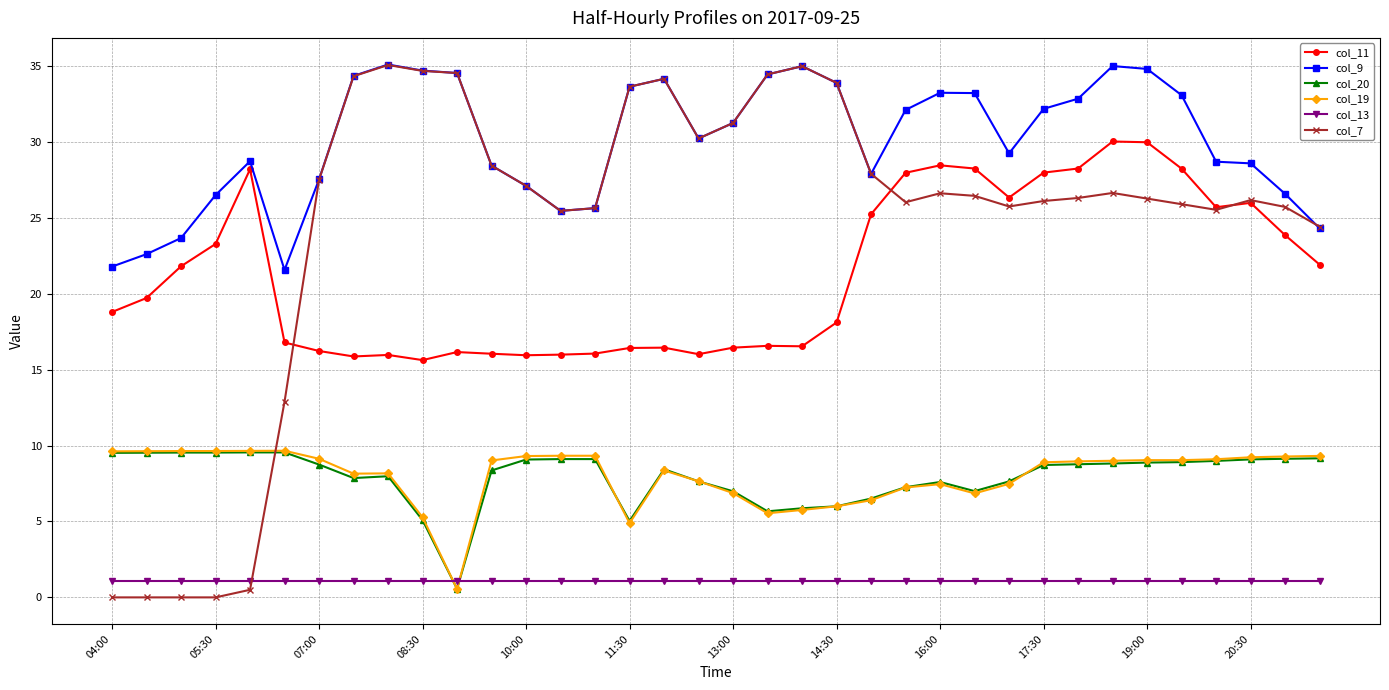

What are all the series names shown in the legend?

col_11, col_9, col_20, col_19, col_13, col_7